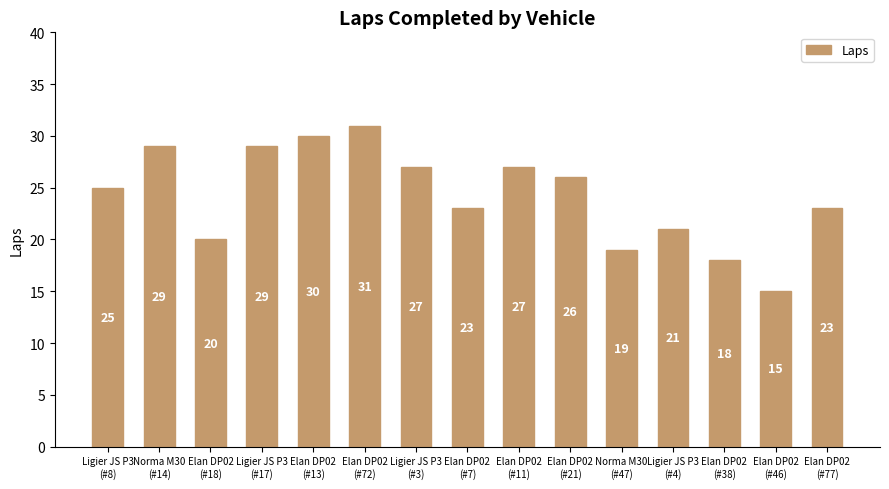

Is it true that the value at Norma M30
(#14) is 29?

True